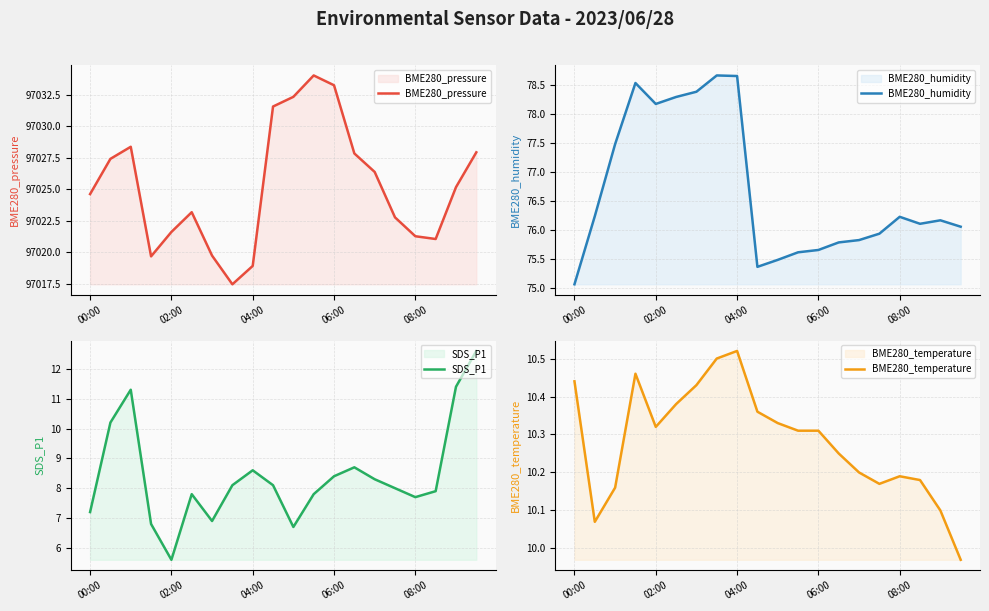

What is the sum of the BME280_humidity values at 11 and 5?

153.9